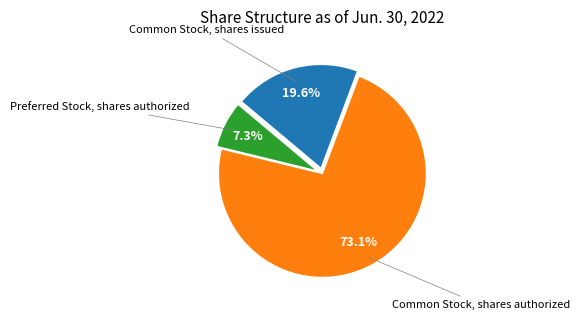

Does any single category account for the majority?

Yes